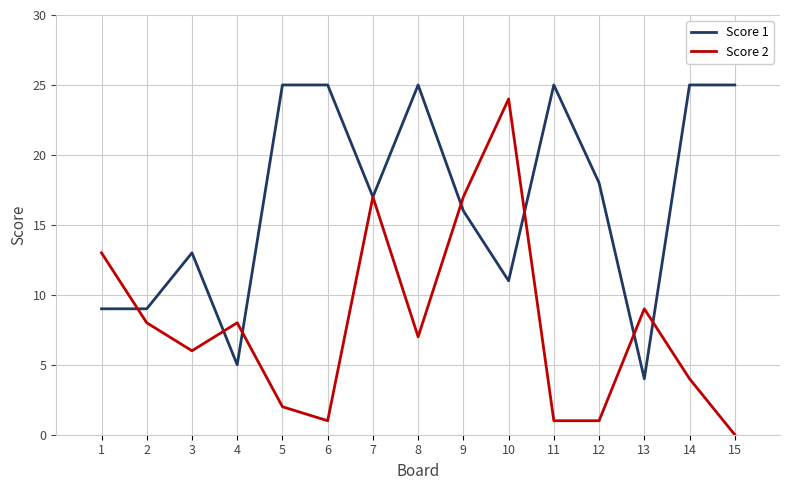

What is the greatest value displayed?

25